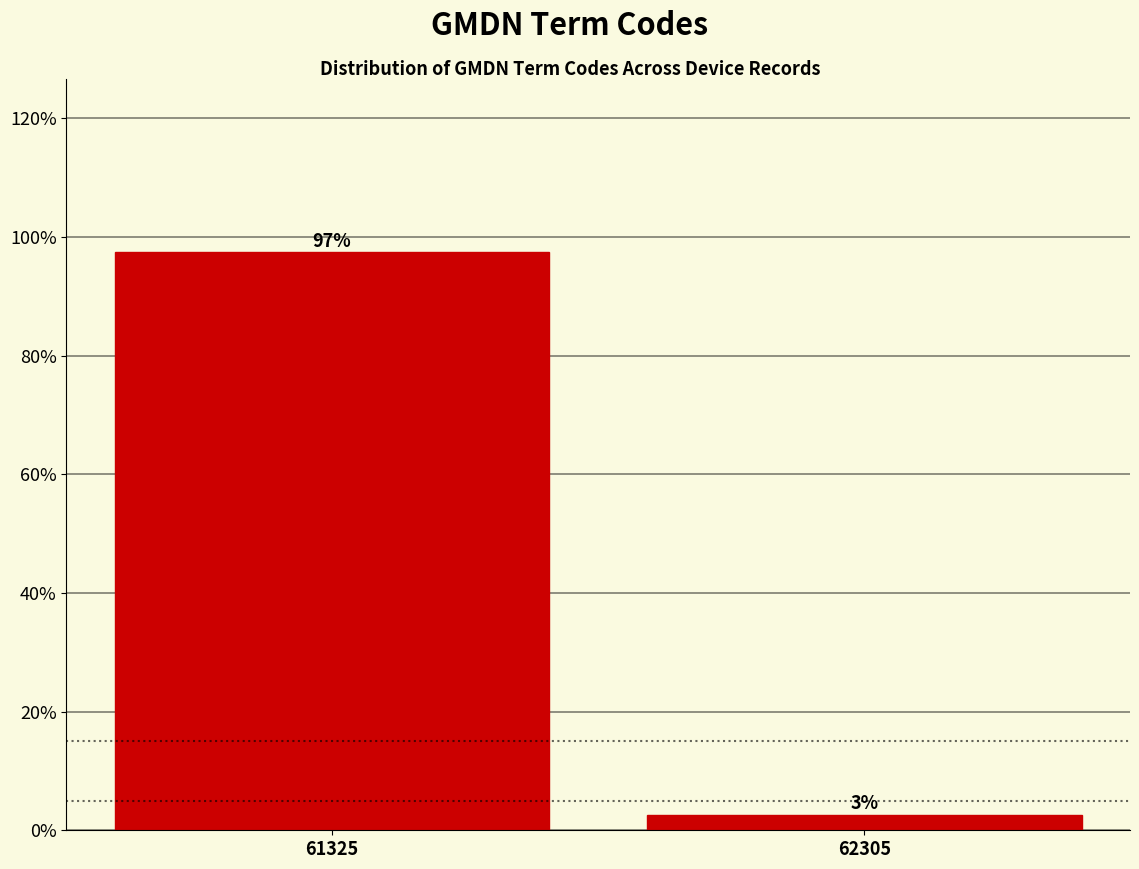

Which has a higher value, 62305 or 61325?

61325